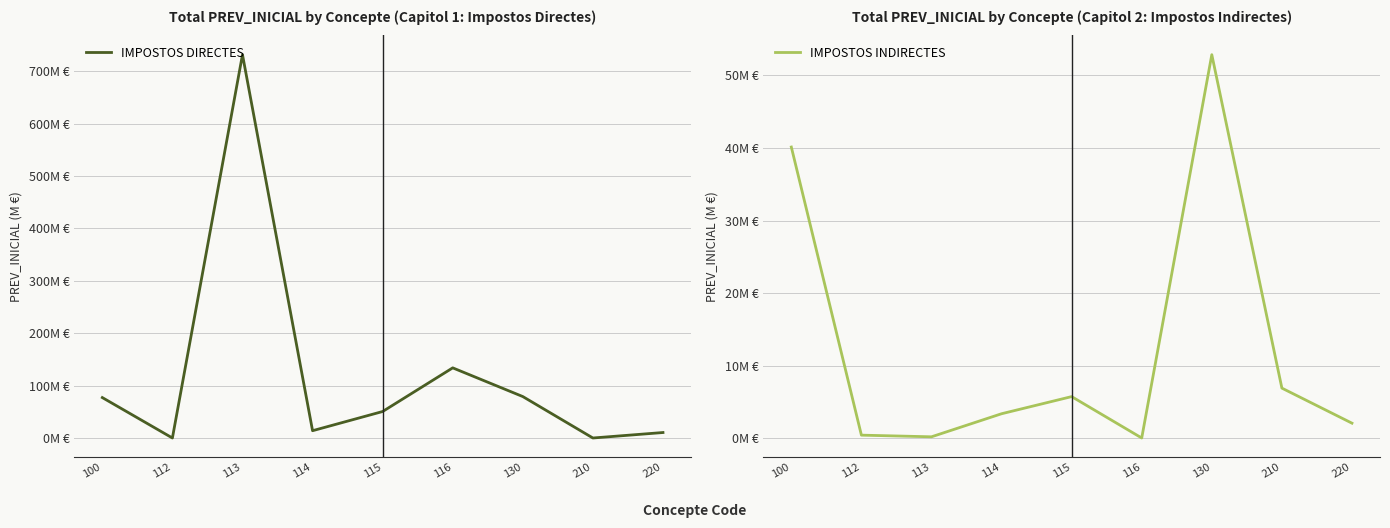

Where is the first local maximum for IMPOSTOS INDIRECTES?

115